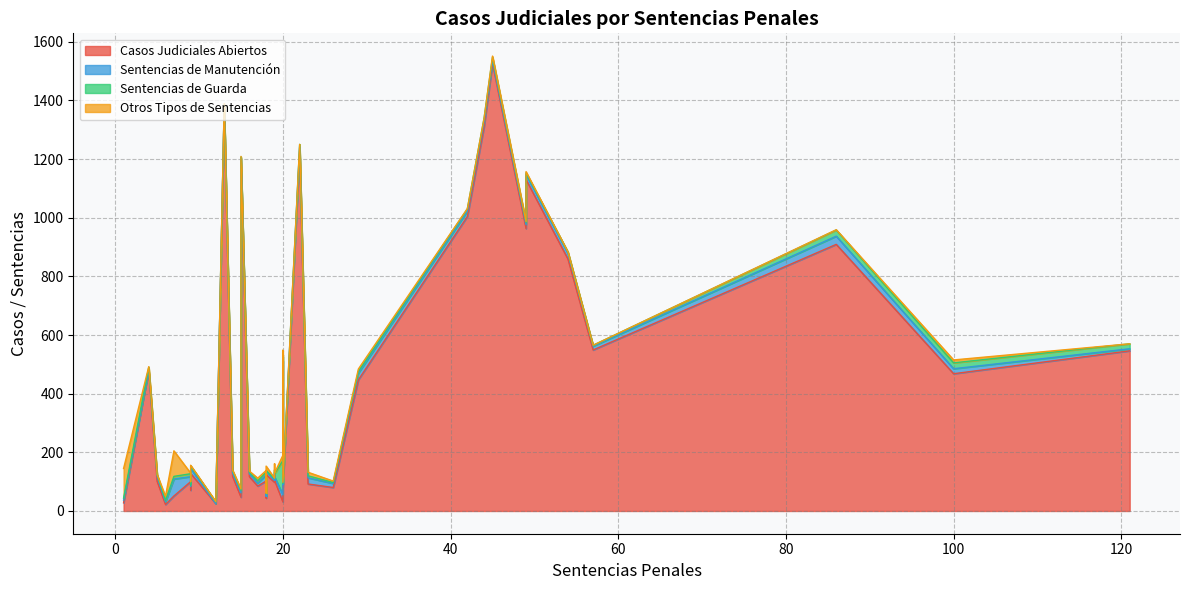

What is the difference between the maximum and minimum values in the Casos Judiciales Abiertos series?

1504